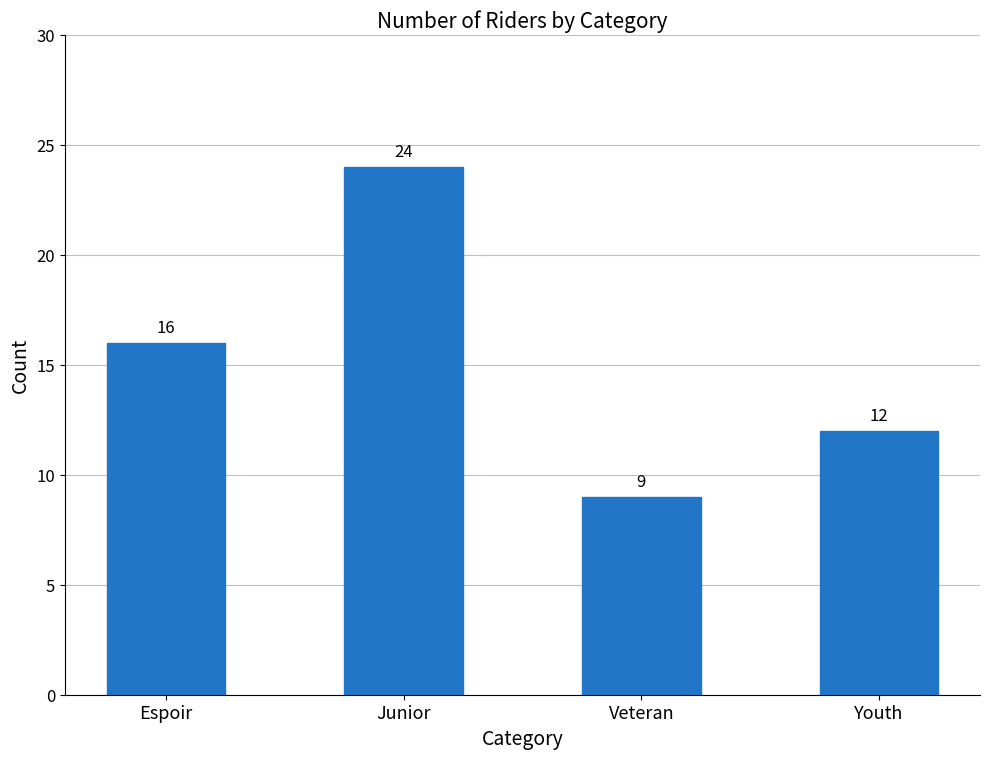

List the labels in order of value, smallest first.

Veteran, Youth, Espoir, Junior